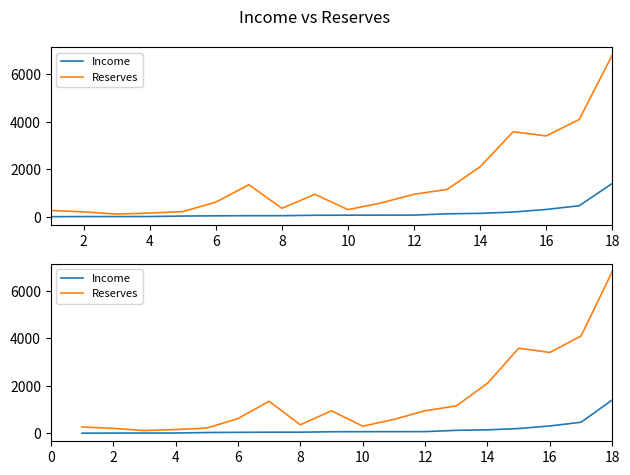

Is the value of Reserves at 11 greater than the value of Income at 10?

Yes